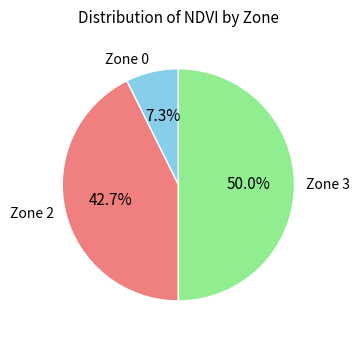

Approximately how many times larger is the value at Zone 3 compared to Zone 2?

1.2